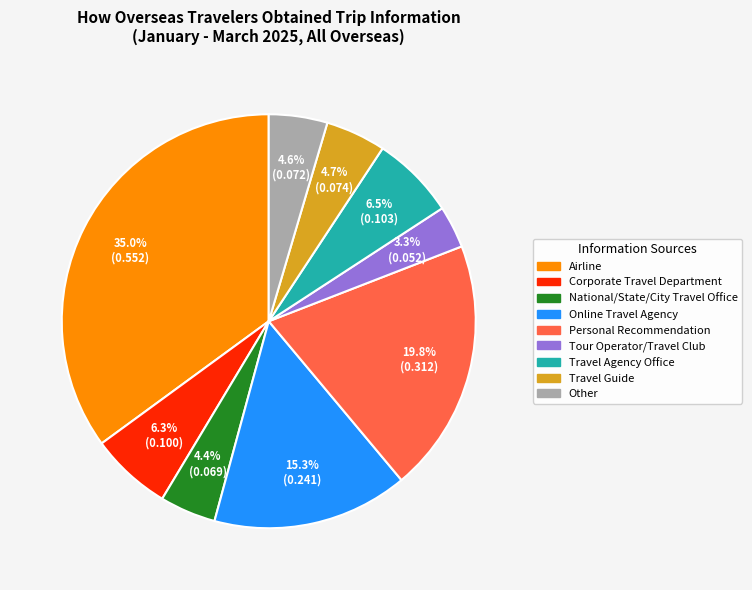

What is the smallest slice in the pie chart?

Tour Operator/Travel Club